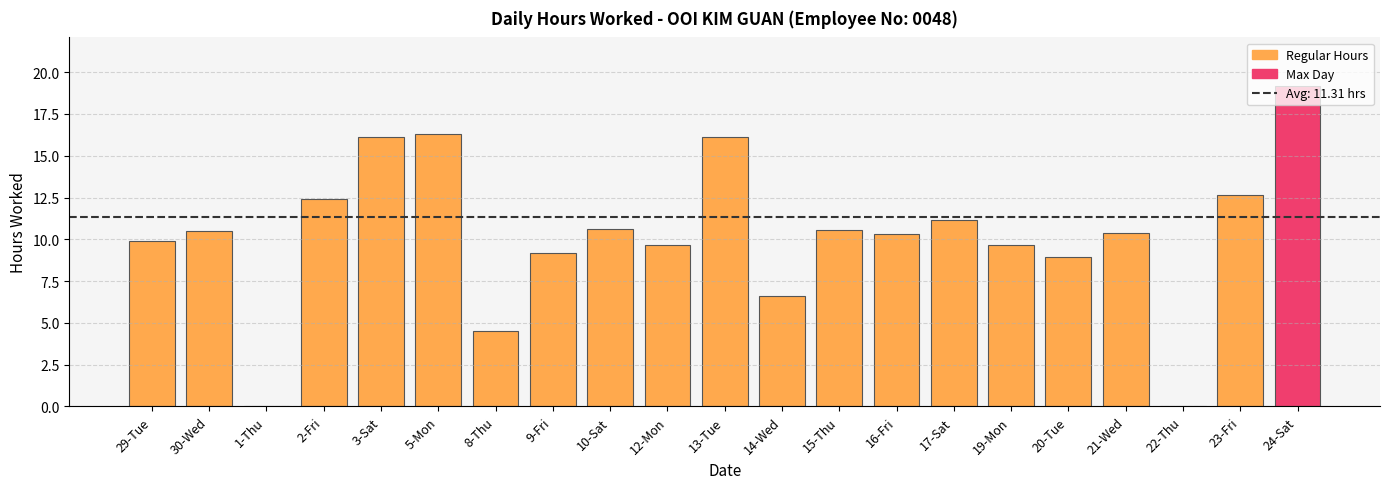

Between 30-Wed and 24-Sat, which is larger?

24-Sat